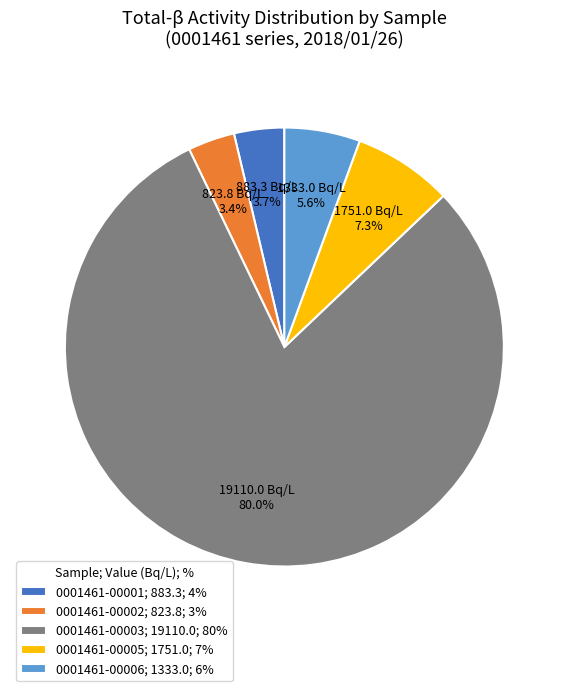

Approximately how many times larger is the value at 0001461-00001; 883.3; 4% compared to 0001461-00006; 1333.0; 6%?

0.7